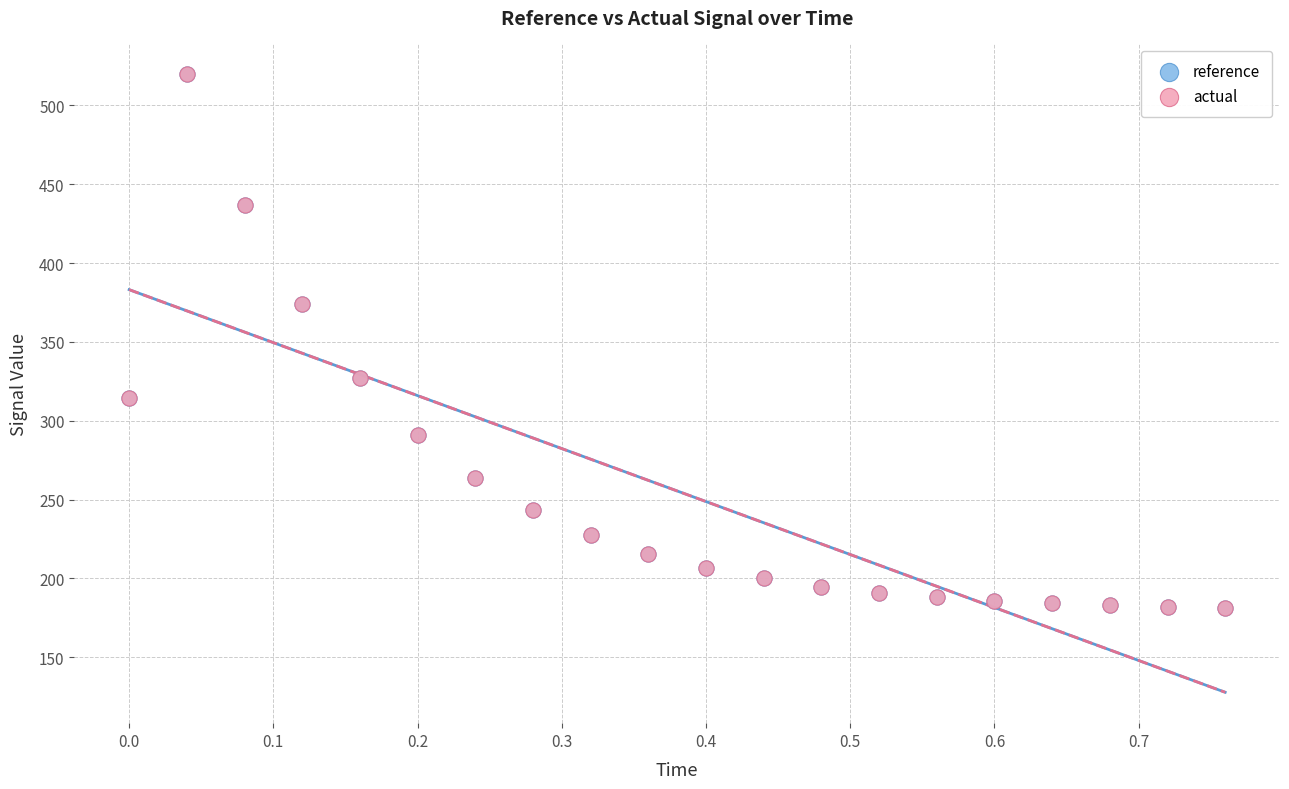

What are all the series names shown in the legend?

reference, actual